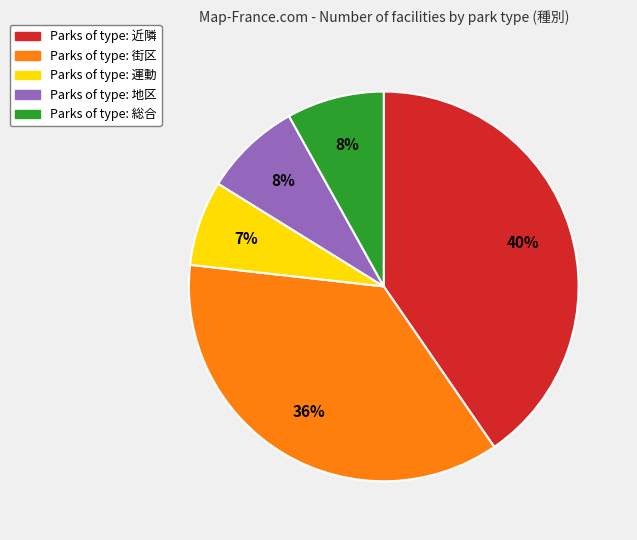

To the nearest percent, what is the average slice percentage?

20%